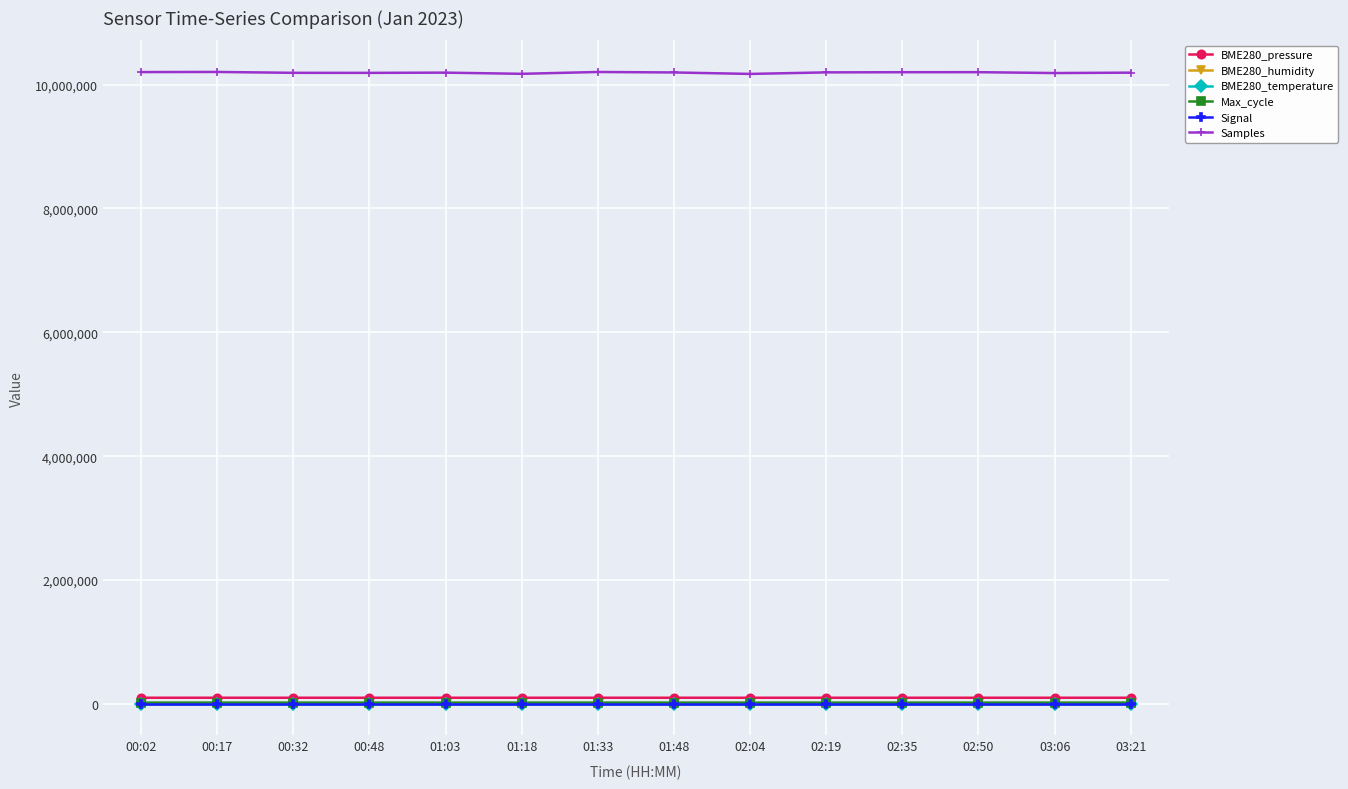

What is the label of the 13th point from the right?

00:17